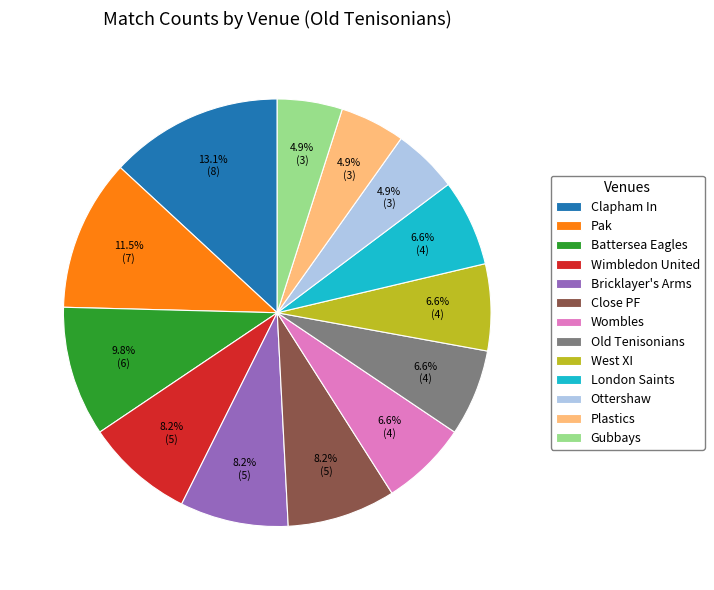

How much of the chart is everything except Wimbledon United?

91.8%